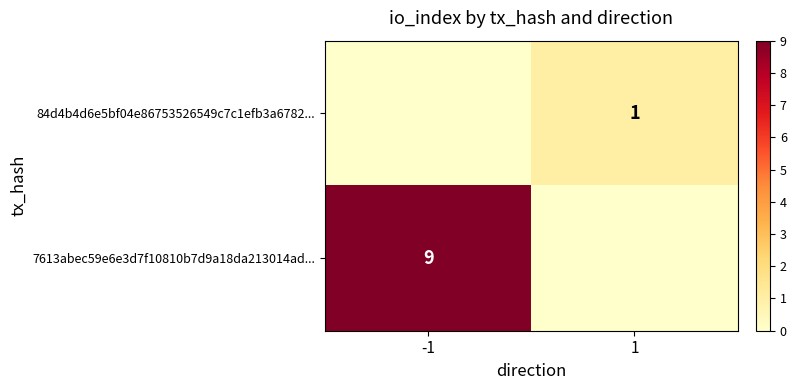

Is the value of 7613abec59e6e3d7f10810b7d9a18da213014ad... at -1 greater than the value of 84d4b4d6e5bf04e86753526549c7c1efb3a6782... at 1?

Yes